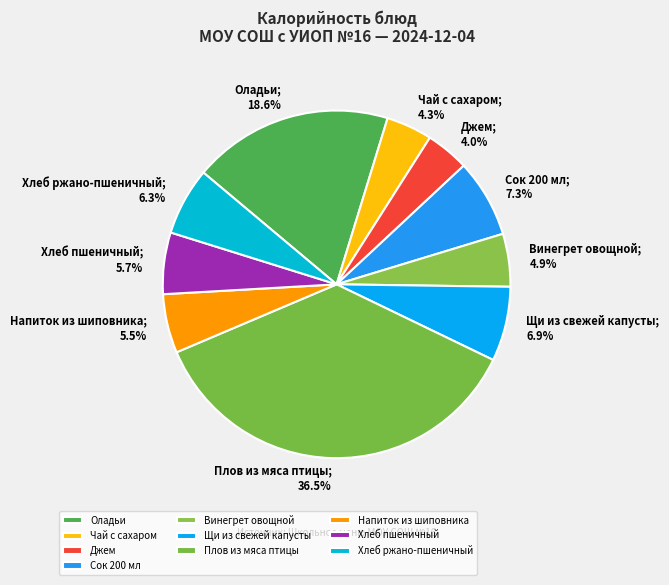

Does Щи из свежей капусты account for over 50% of the chart?

No